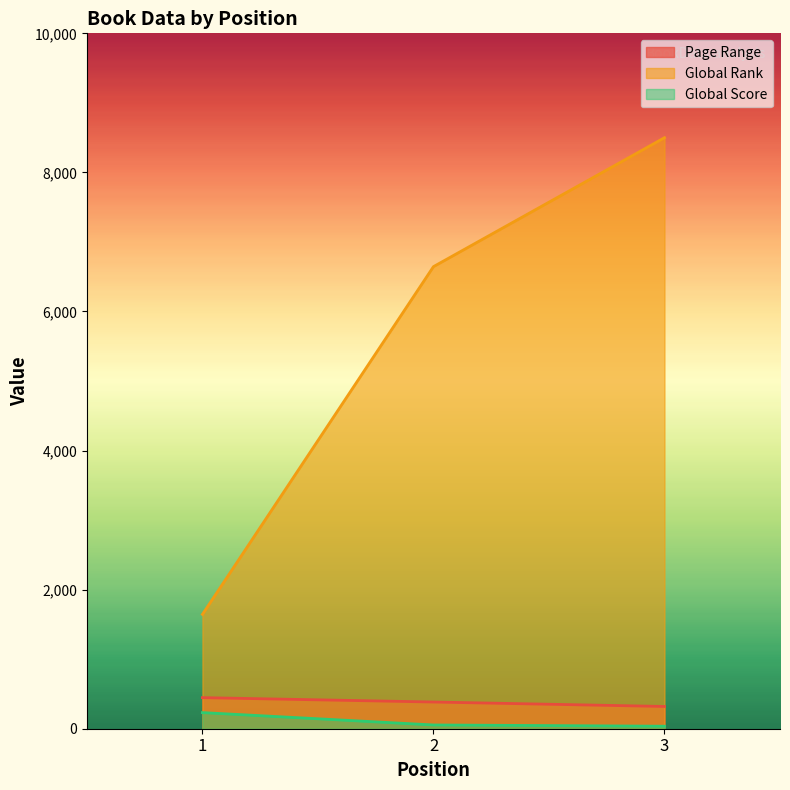

Which series has the largest total across all categories?

Global Rank